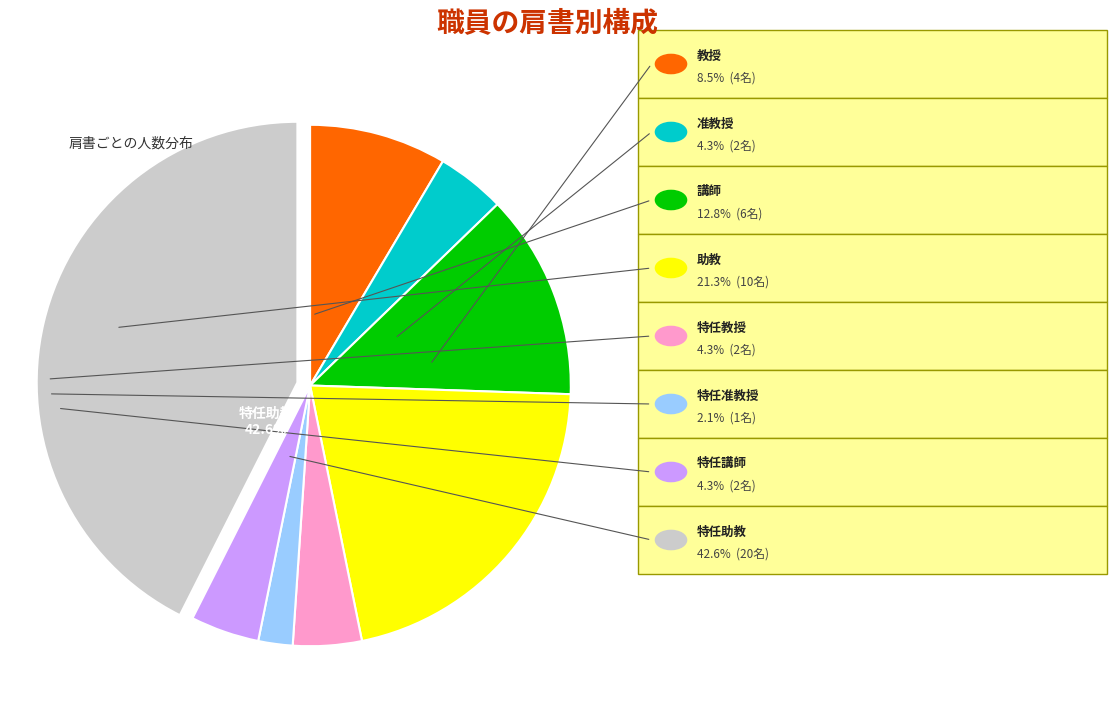

Does any single category account for the majority?

No